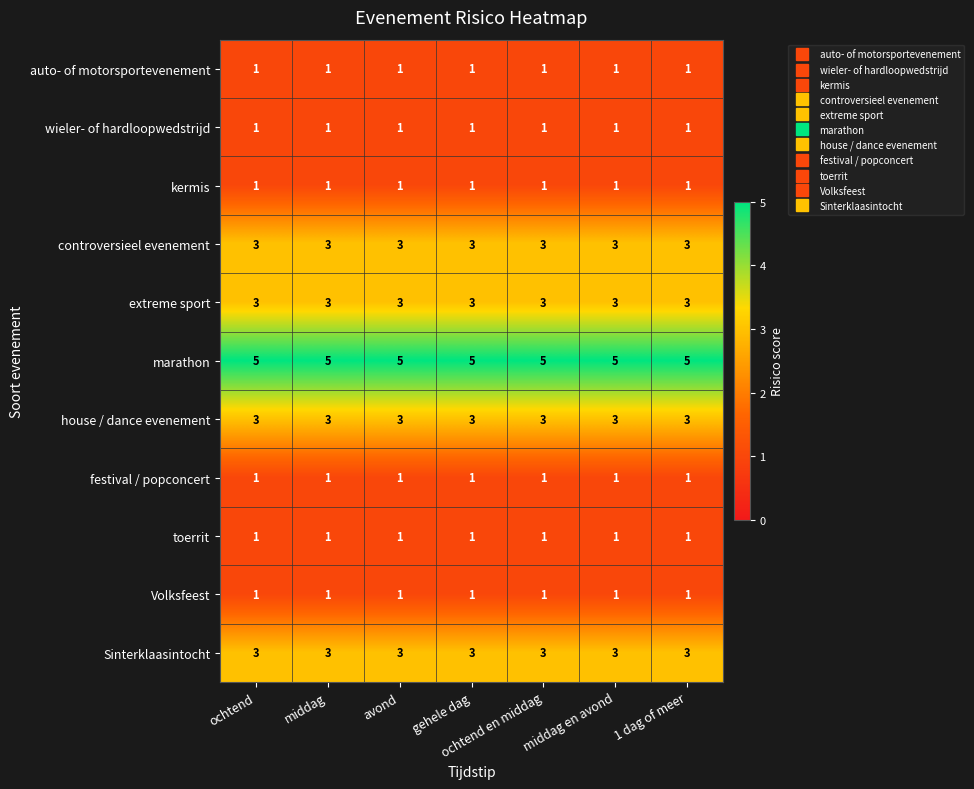

What is the spread (max minus min) of values at 1 dag of meer?

4